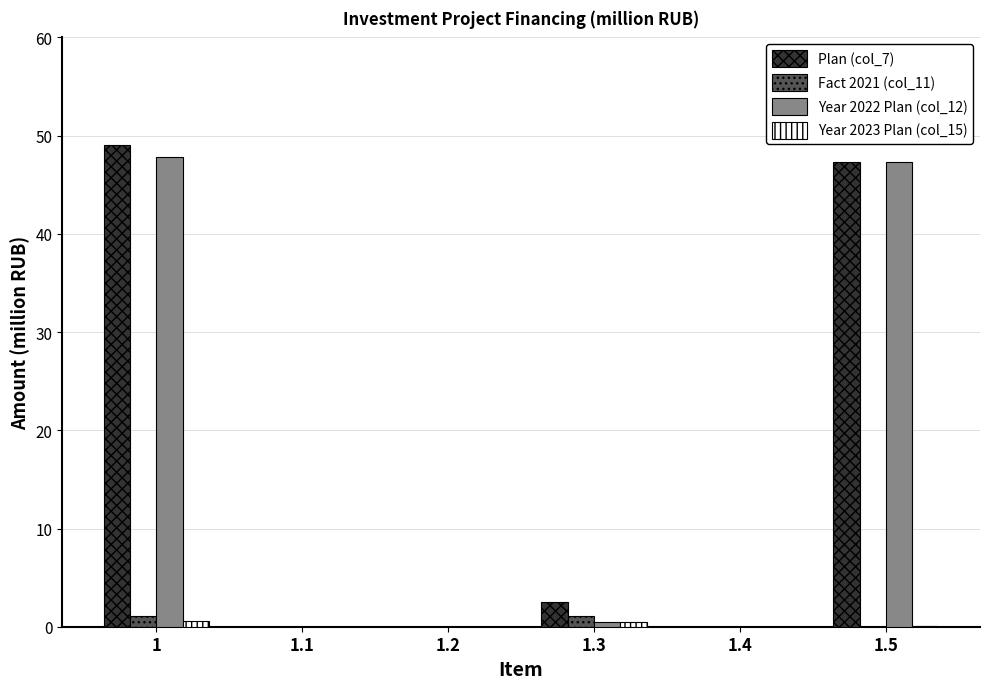

Which series changed the most between 1 and 1.2?

Plan (col_7)